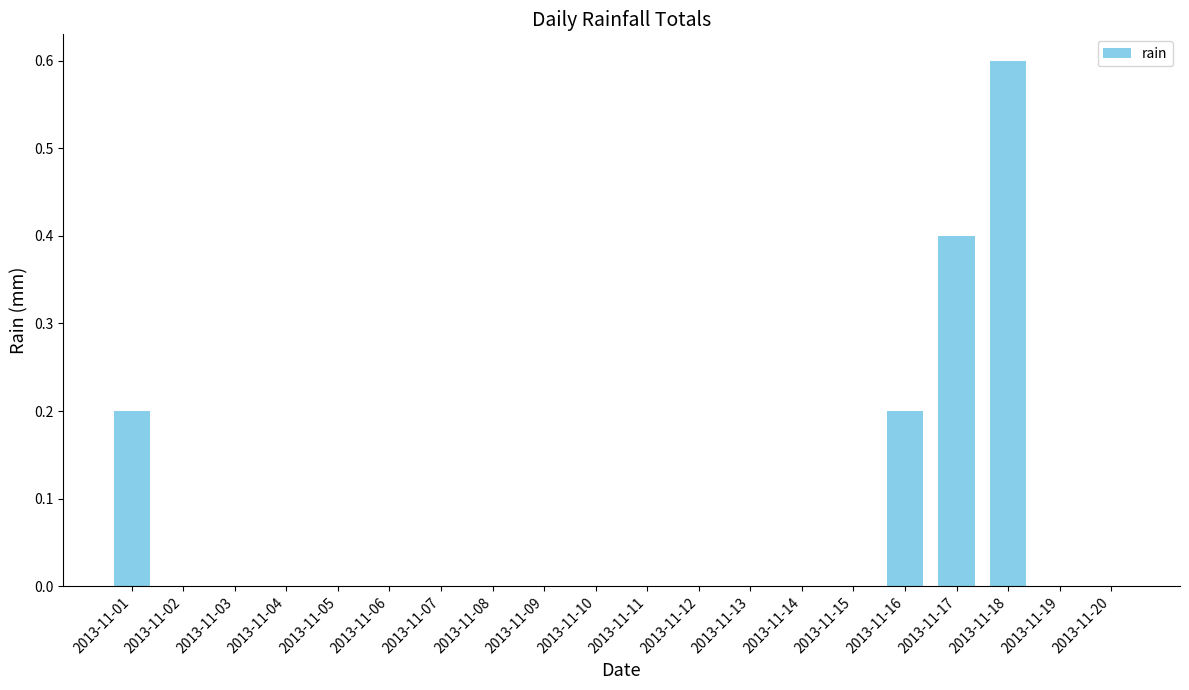

What is the greatest value displayed?

0.6